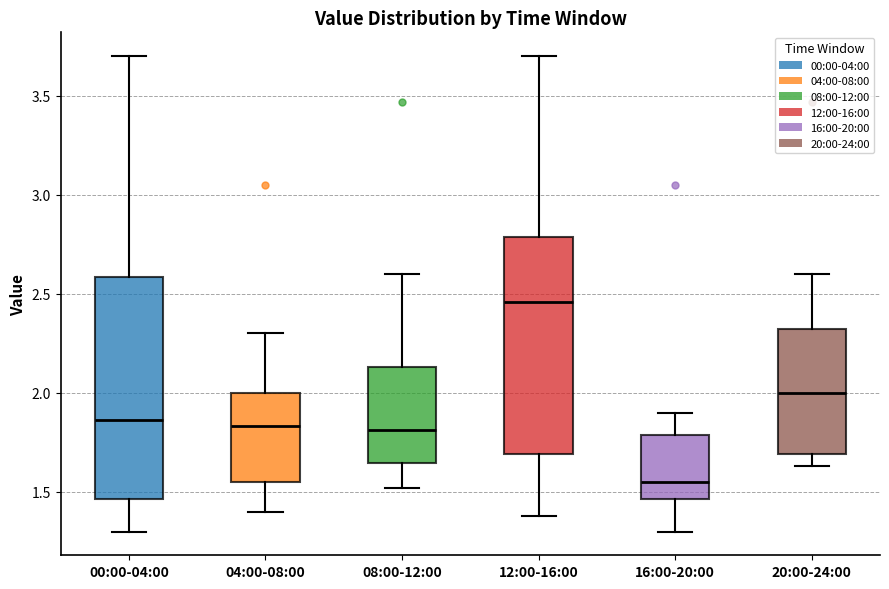

Reading left to right, read every box against the y-axis: the position of its median line, the range the box covers, and the ends of its whiskers. The values are not printed on the chart, so give them approximately, as read against the axis.

00:00-04:00: median 1.85, box 1.45 to 2.60, whiskers 1.30 to 3.70
04:00-08:00: median 1.85, box 1.55 to 2.00, whiskers 1.40 to 2.30
08:00-12:00: median 1.80, box 1.65 to 2.15, whiskers 1.50 to 2.60
12:00-16:00: median 2.45, box 1.70 to 2.80, whiskers 1.40 to 3.70
16:00-20:00: median 1.55, box 1.45 to 1.80, whiskers 1.30 to 1.90
20:00-24:00: median 2.00, box 1.70 to 2.30, whiskers 1.65 to 2.60